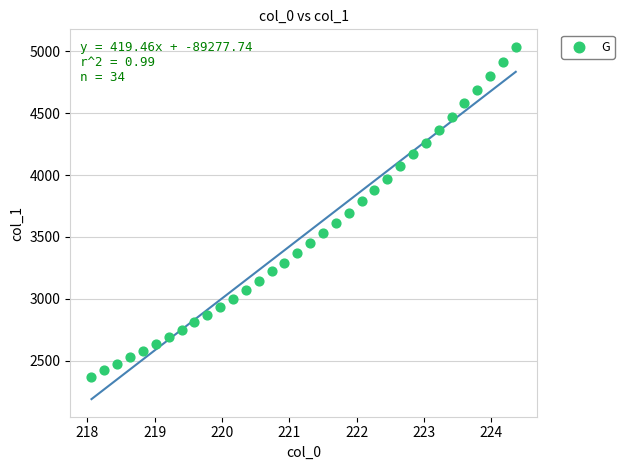

What is the range of X values (max minus min)?

6.3